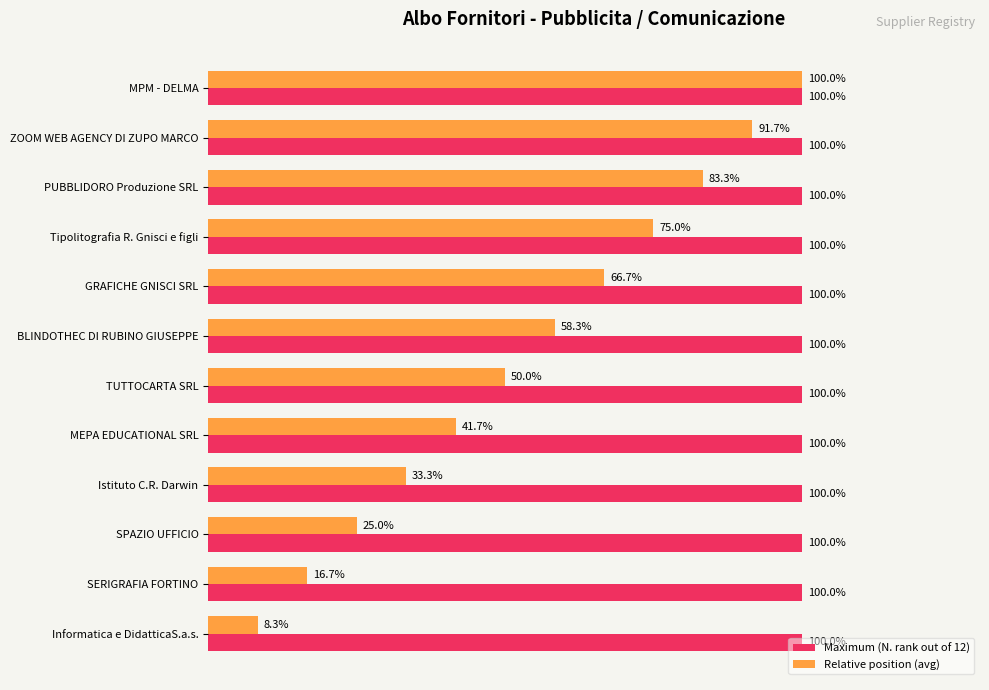

List the series in order of their overall mean, highest first.

Maximum (N. rank out of 12), Relative position (avg)